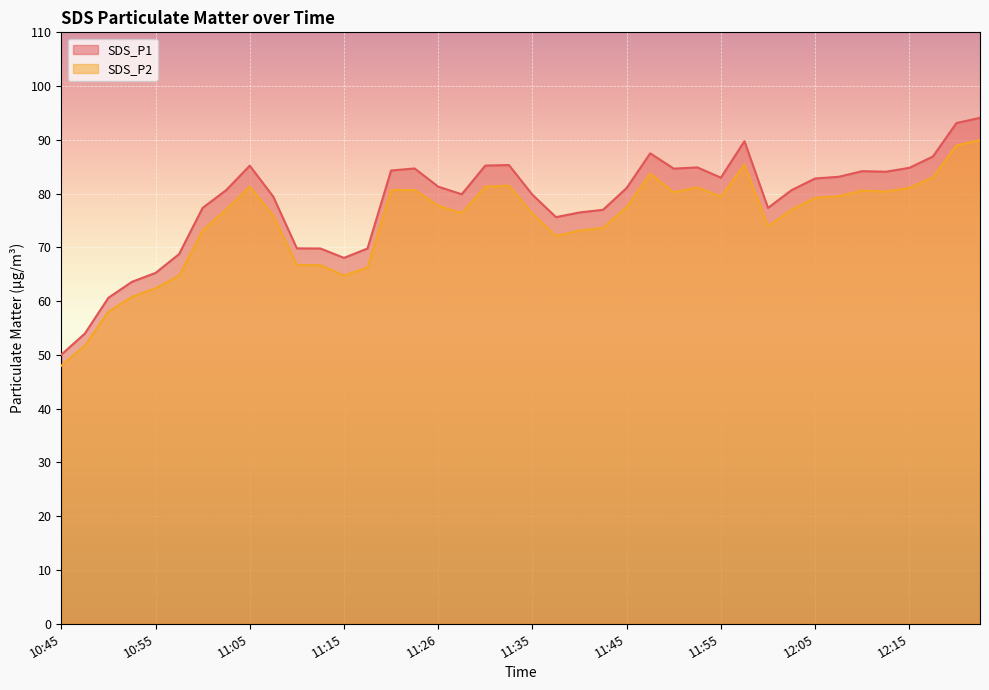

What is the spread (max minus min) of values at 11:50?

4.4